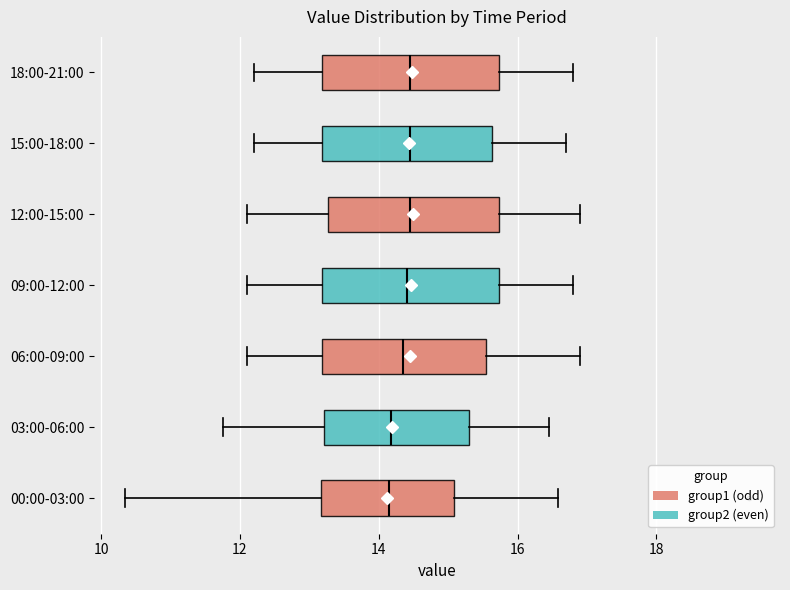

Reading bottom to top, read every box against the x-axis: the position of its median line, the range the box covers, and the ends of its whiskers. The values are not printed on the chart, so give them approximately, as read against the axis.

00:00-03:00: median 14.2, box 13.2 to 15.0, whiskers 10.4 to 16.6
03:00-06:00: median 14.2, box 13.2 to 15.4, whiskers 11.8 to 16.4
06:00-09:00: median 14.4, box 13.2 to 15.6, whiskers 12.2 to 17.0
09:00-12:00: median 14.4, box 13.2 to 15.8, whiskers 12.2 to 16.8
12:00-15:00: median 14.4, box 13.2 to 15.8, whiskers 12.2 to 17.0
15:00-18:00: median 14.4, box 13.2 to 15.6, whiskers 12.2 to 16.8
18:00-21:00: median 14.4, box 13.2 to 15.8, whiskers 12.2 to 16.8